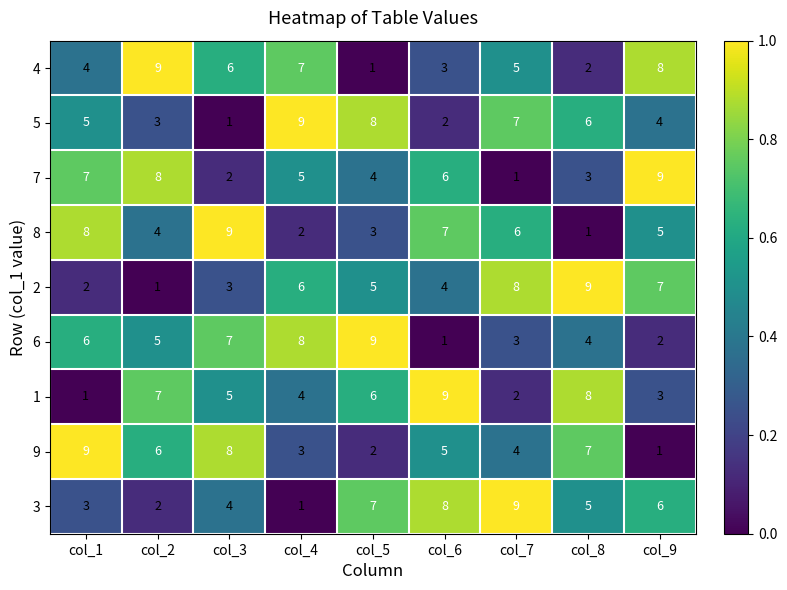

Rank the series at col_7 from highest to lowest value.

3, 2, 5, 8, 4, 9, 6, 1, 7